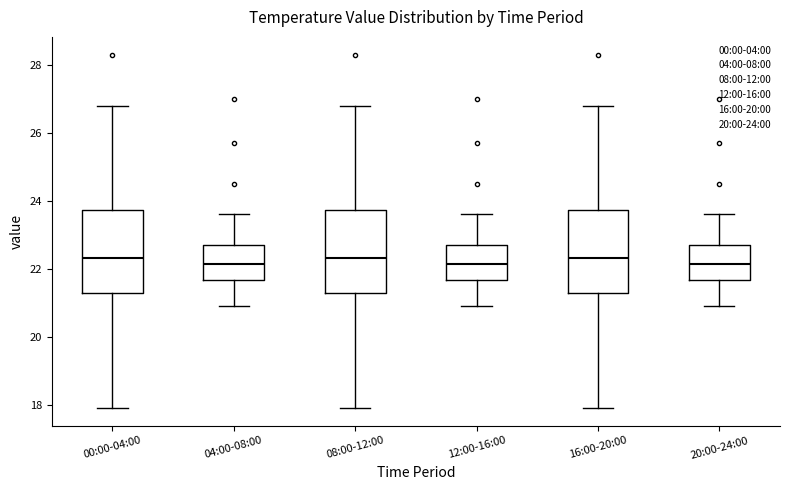

Where is the lower edge of the box for 12:00-16:00 on the y-axis? The values are not printed on the chart, so give them approximately, as read against the axis.

21.6